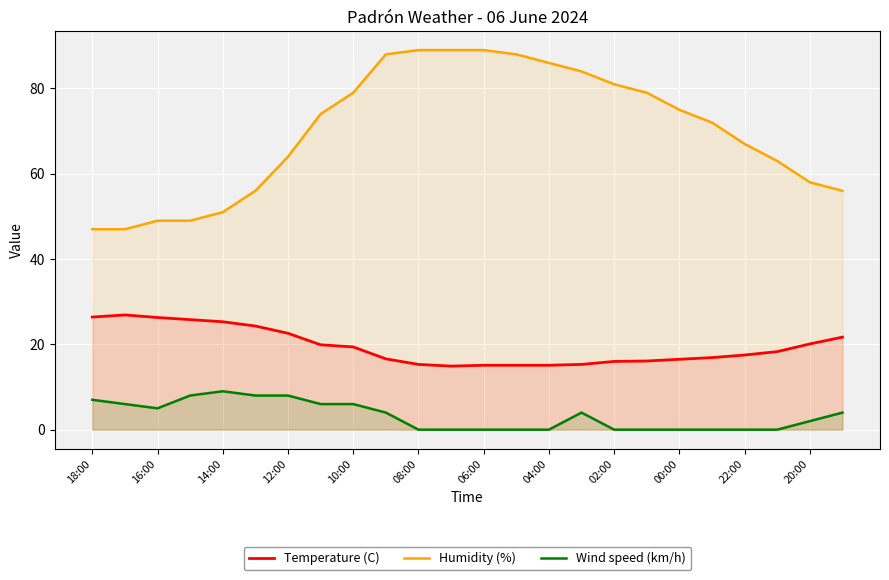

Which series has the widest spread of values?

Humidity (%)